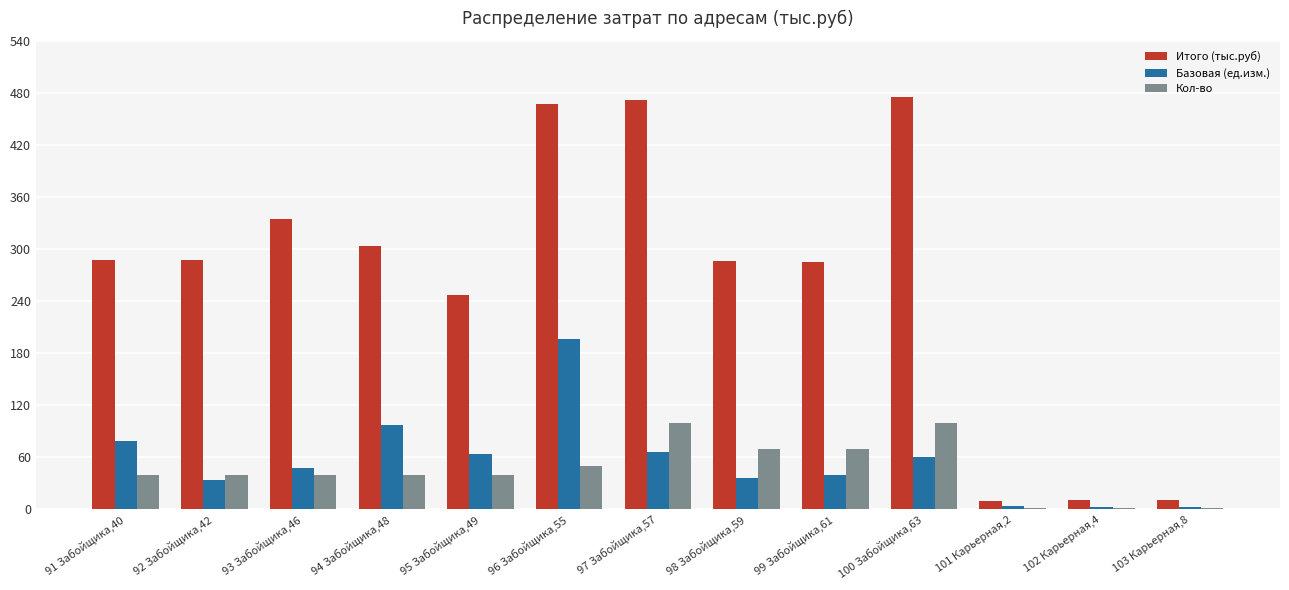

True or false: Базовая (ед.изм.) has a value of 9.0 at 99 Забойщика,61.

False